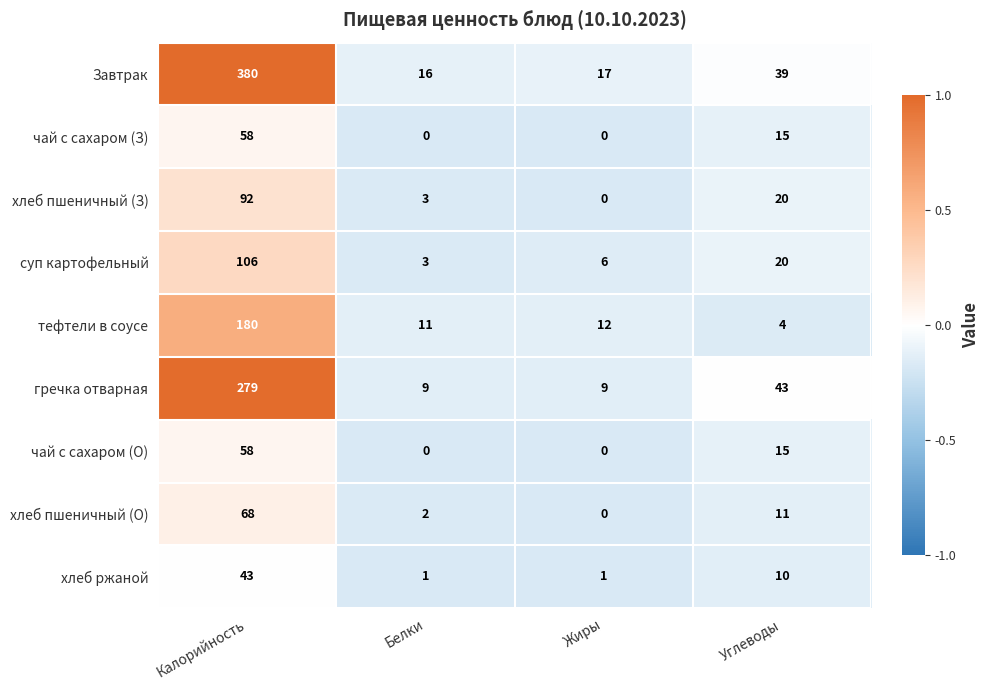

True or false: гречка отварная has a value of 43 at Углеводы.

True